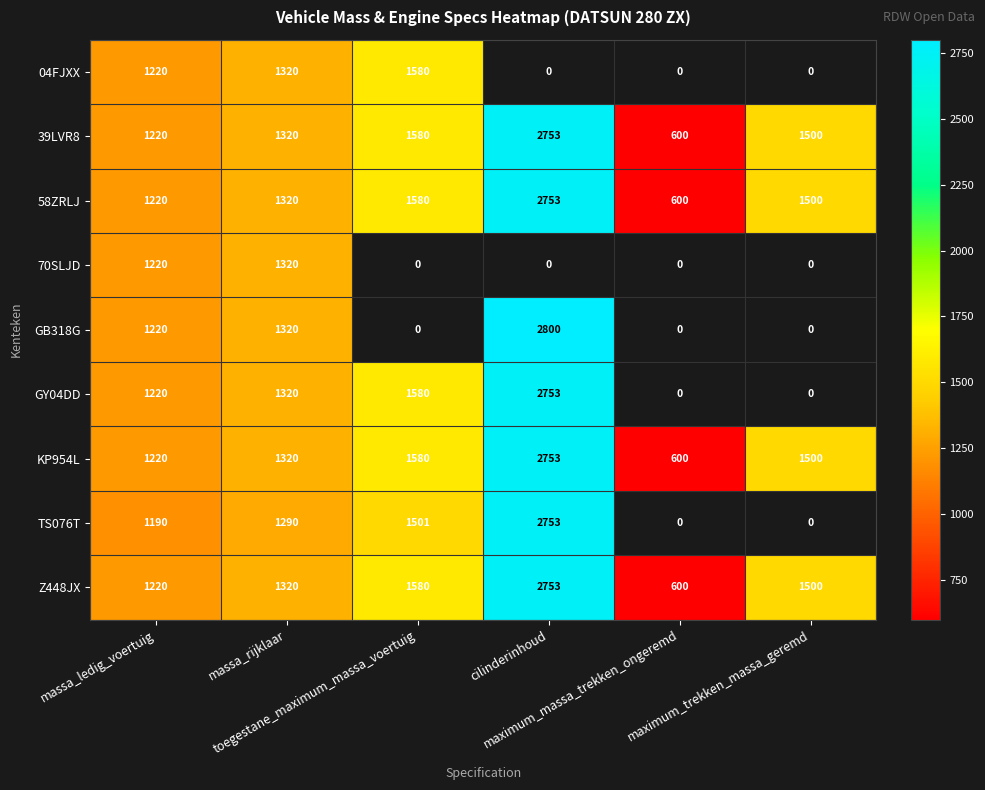

What is the lowest value of the KP954L series?

600